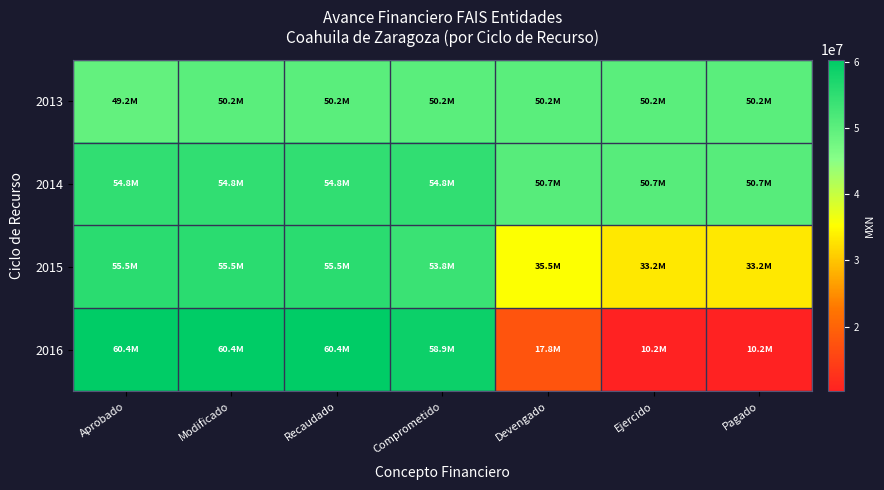

How many data points does each series have?

7